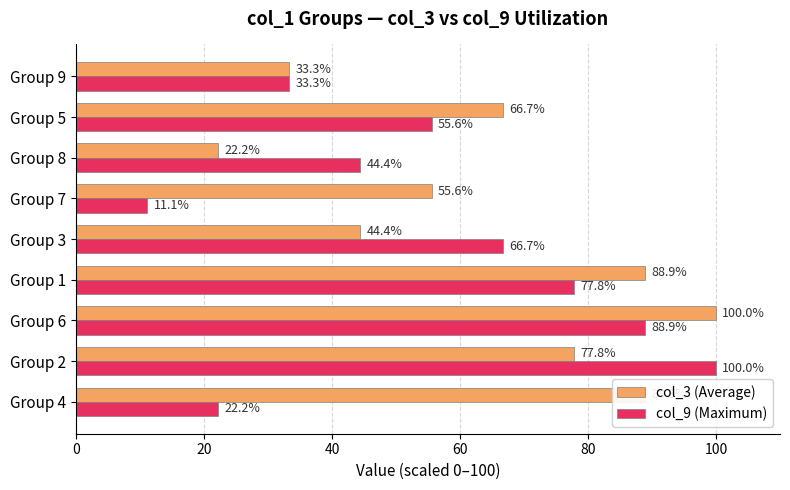

Which category has the lowest value in the col_3 (Average) series?

Group 8